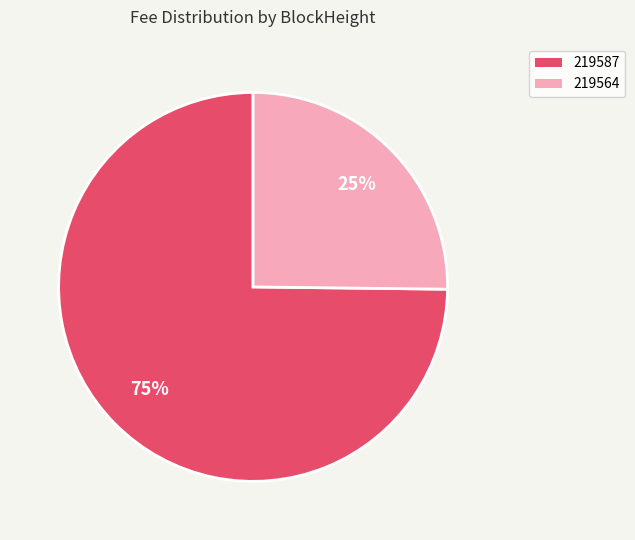

How many slices are in this pie chart?

2